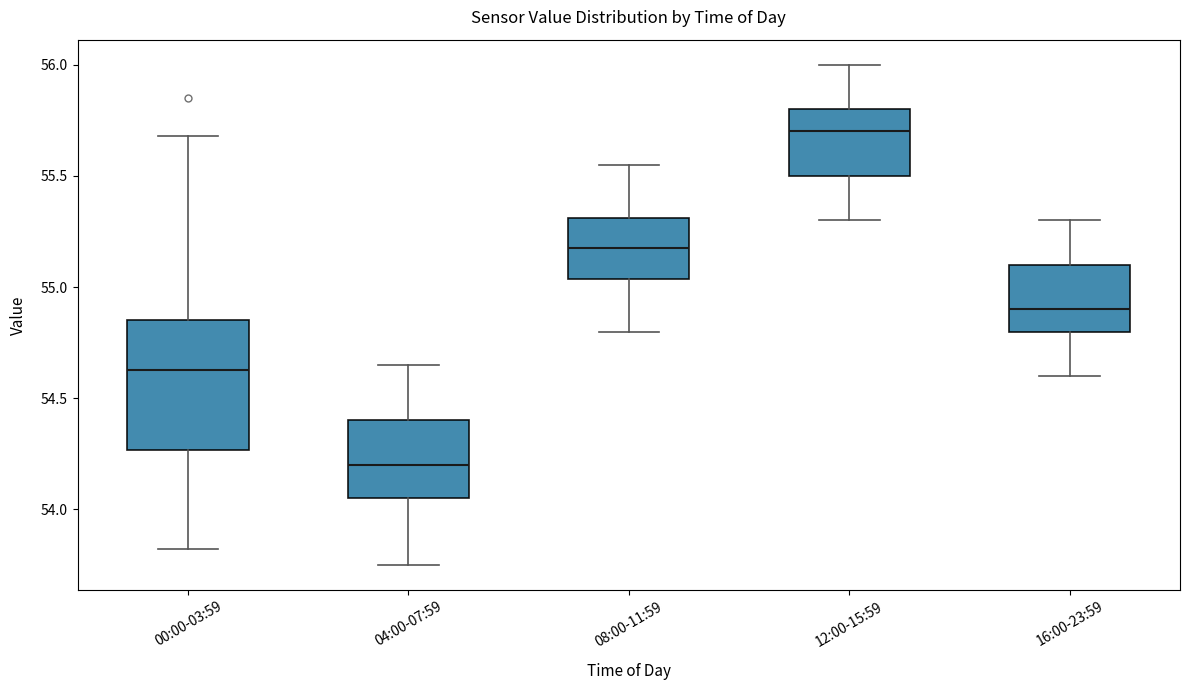

Which box has the highest median line?

12:00-15:59